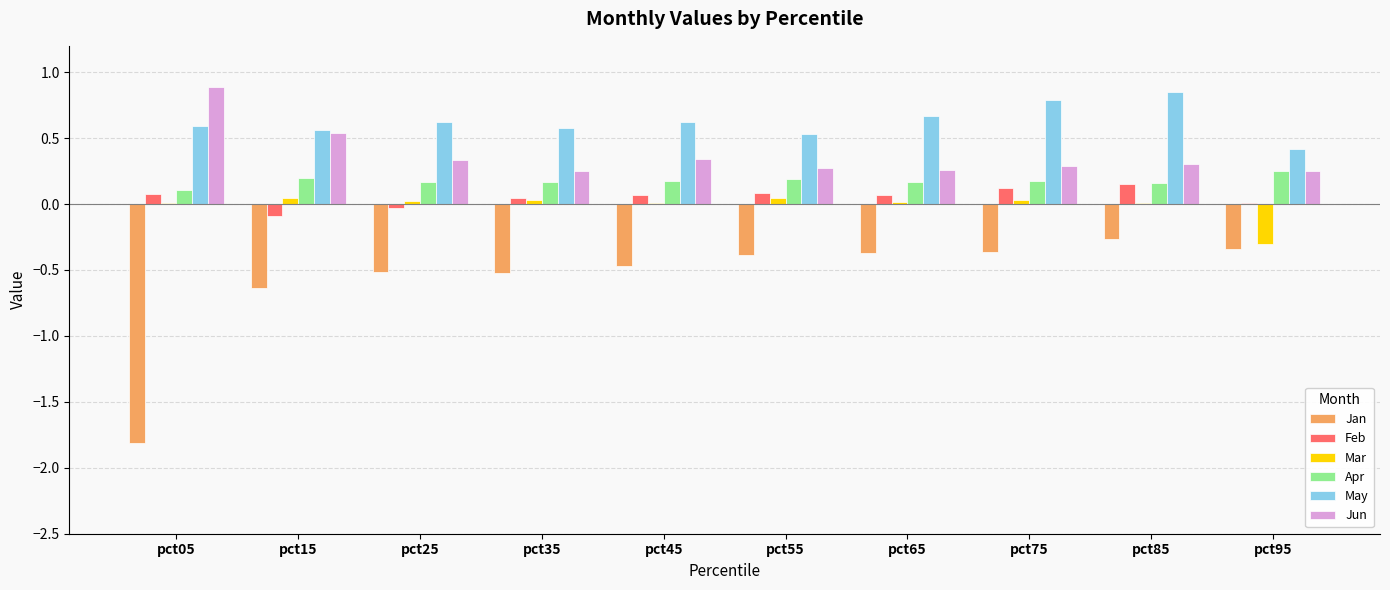

What is the sum of all May values?

6.2